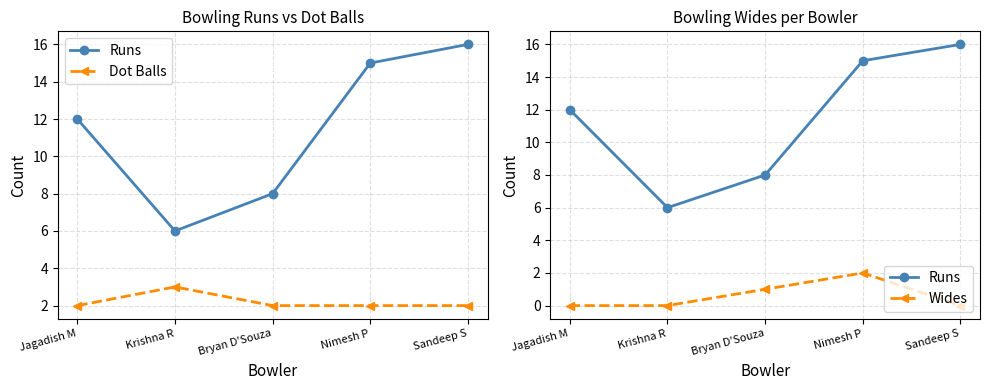

Rank the categories by Dot Balls value from highest to lowest.

Krishna R, Jagadish M, Bryan D'Souza, Nimesh P, Sandeep S